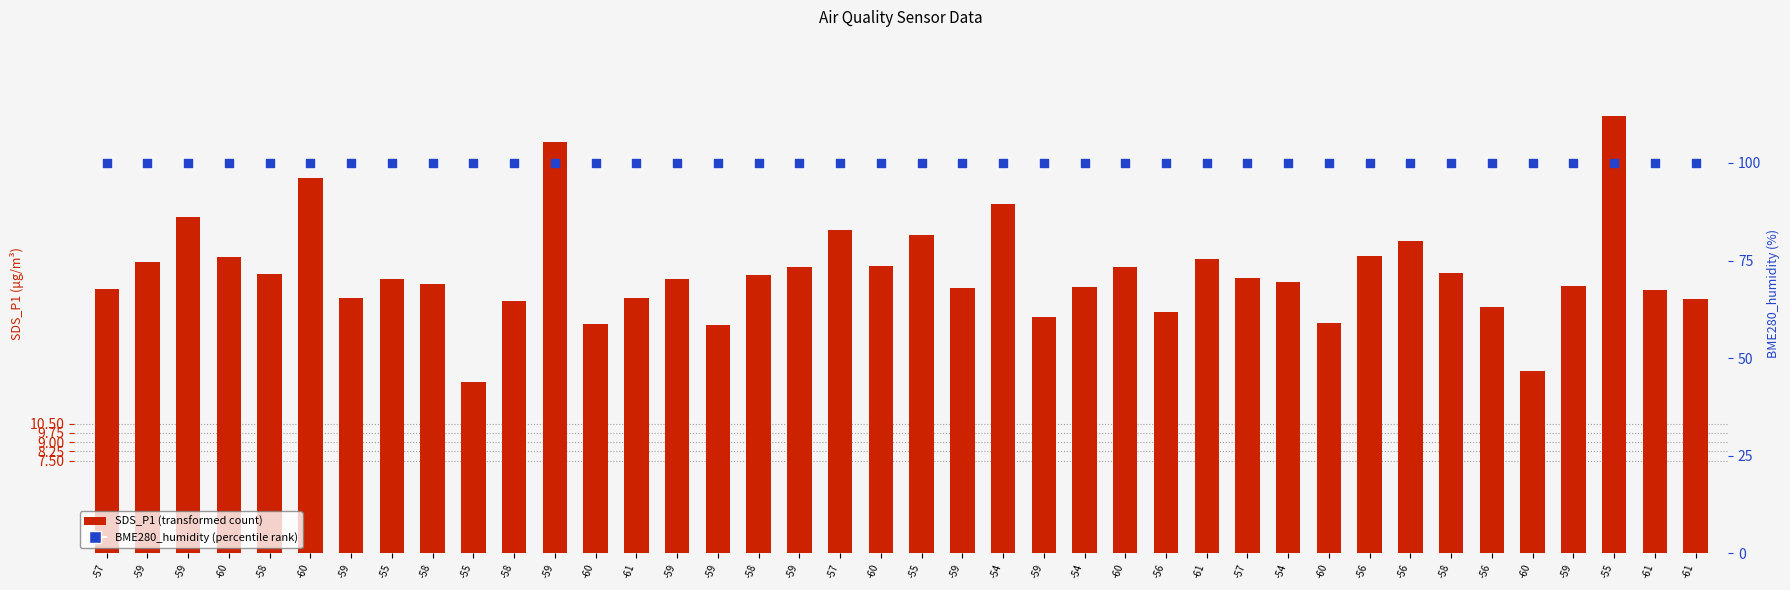

Is the value of SDS_P1 (transformed count) at -58 greater than the value of BME280_humidity (percentile rank) at -56?

No